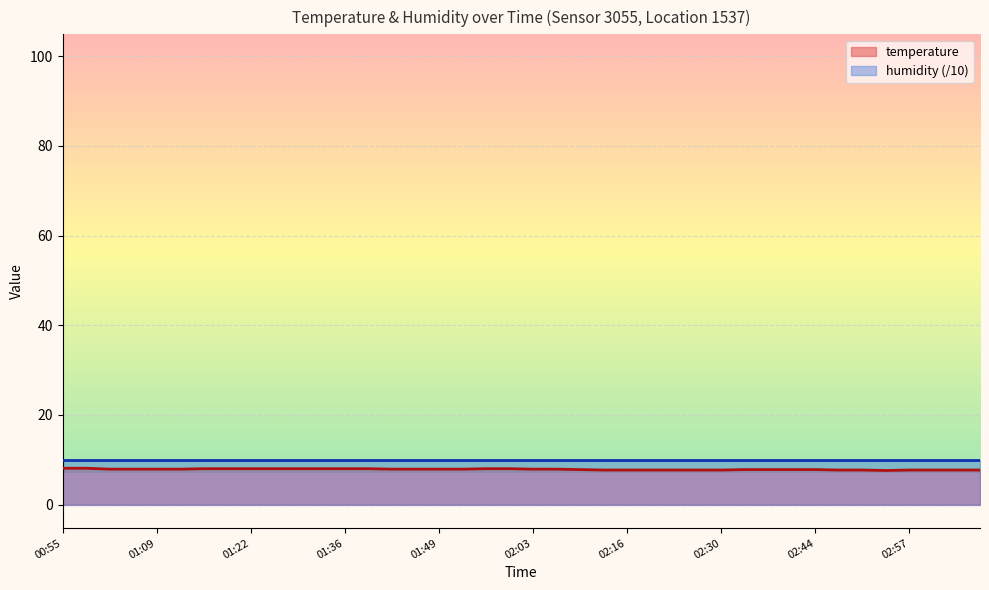

What is the value of the 25th point from the left?

7.7